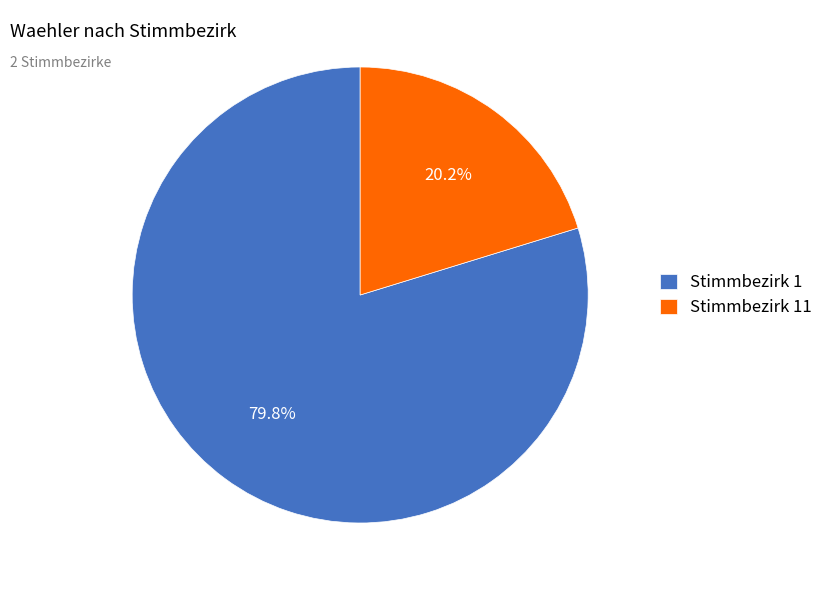

How many slices are in this pie chart?

2